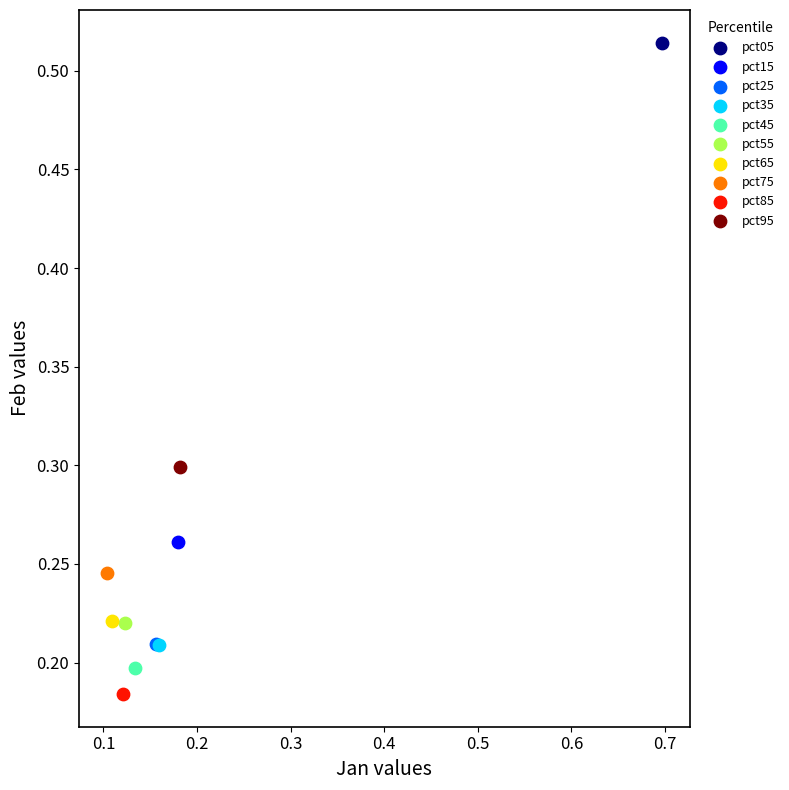

What are all the series names shown in the legend?

pct05, pct15, pct25, pct35, pct45, pct55, pct65, pct75, pct85, pct95